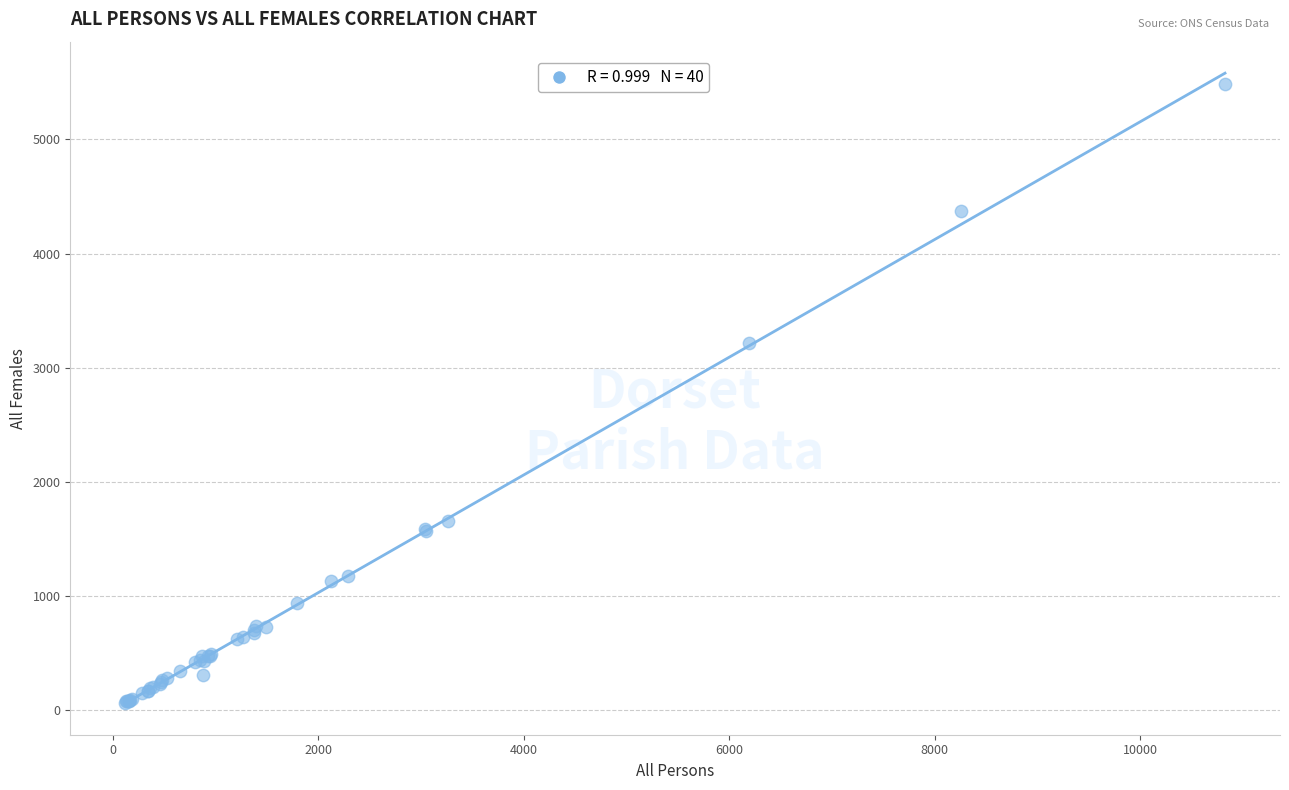

What Y value in the scatter plot is closest to 2773?

3220